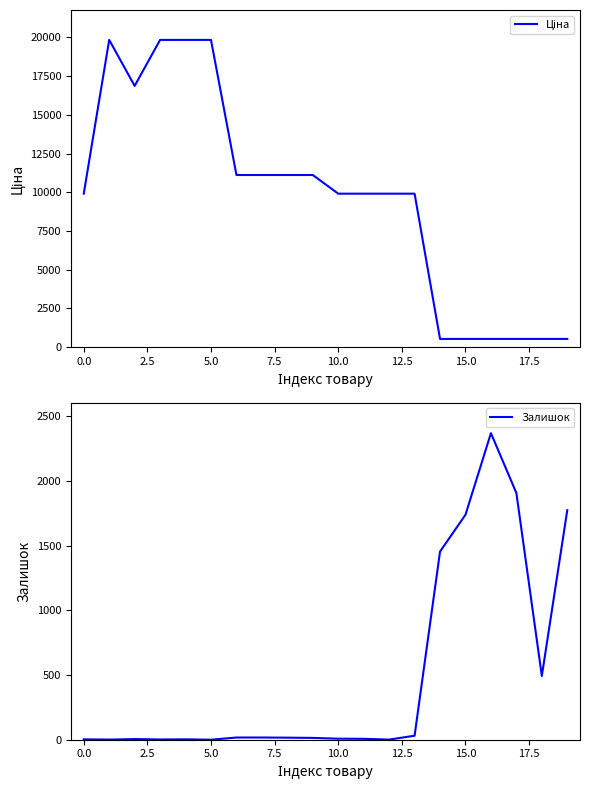

What is the maximum value for Залишок?

2371